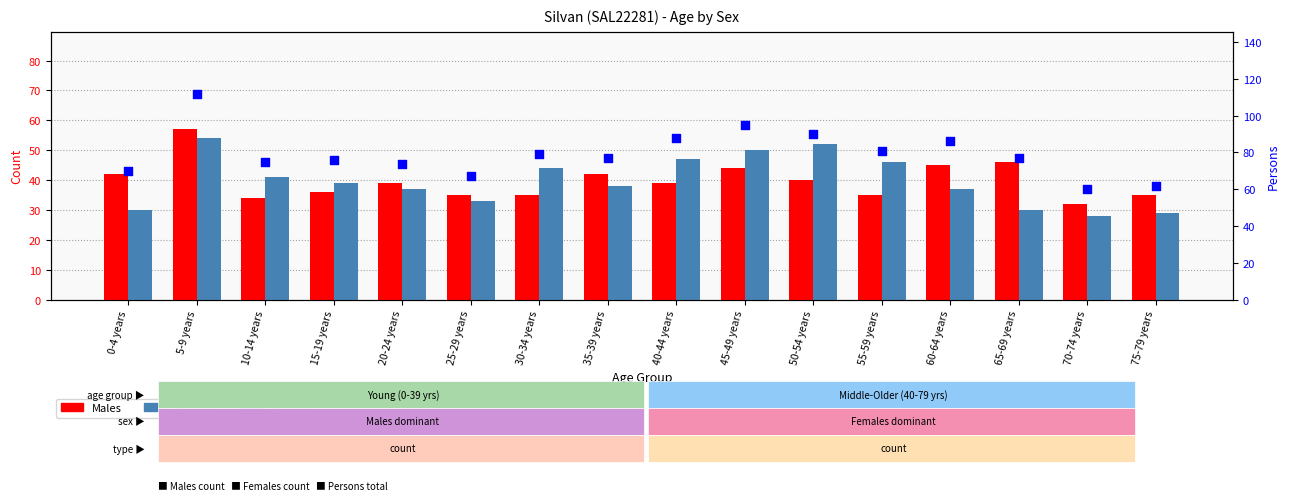

Which series contains the lowest Y value?

Females